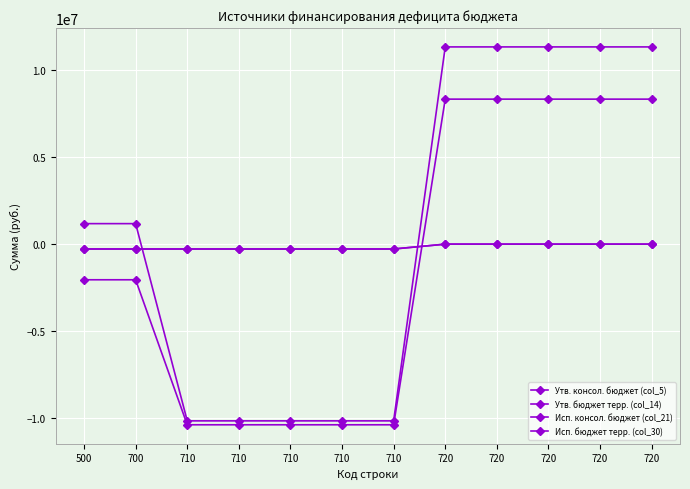

List the series in order of their peak value, lowest first.

Утв. консол. бюджет (col_5), Исп. консол. бюджет (col_21), Исп. бюджет терр. (col_30), Утв. бюджет терр. (col_14)